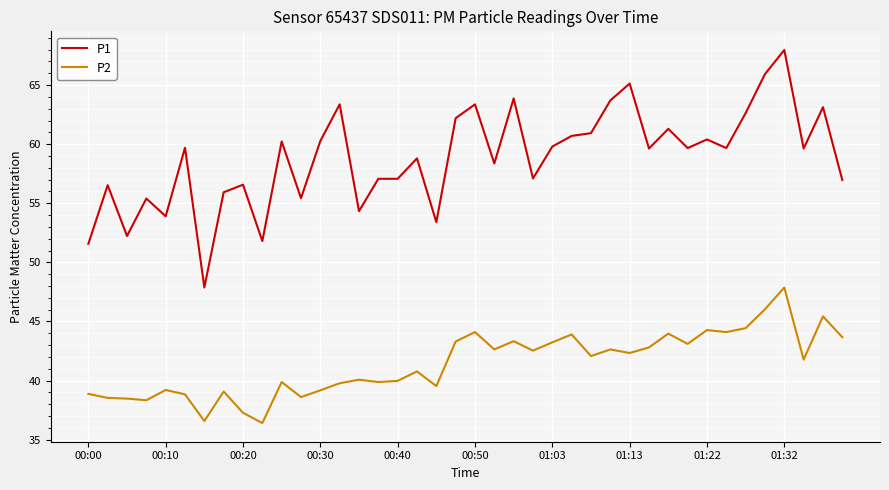

List the series in order of their overall mean, lowest first.

P2, P1